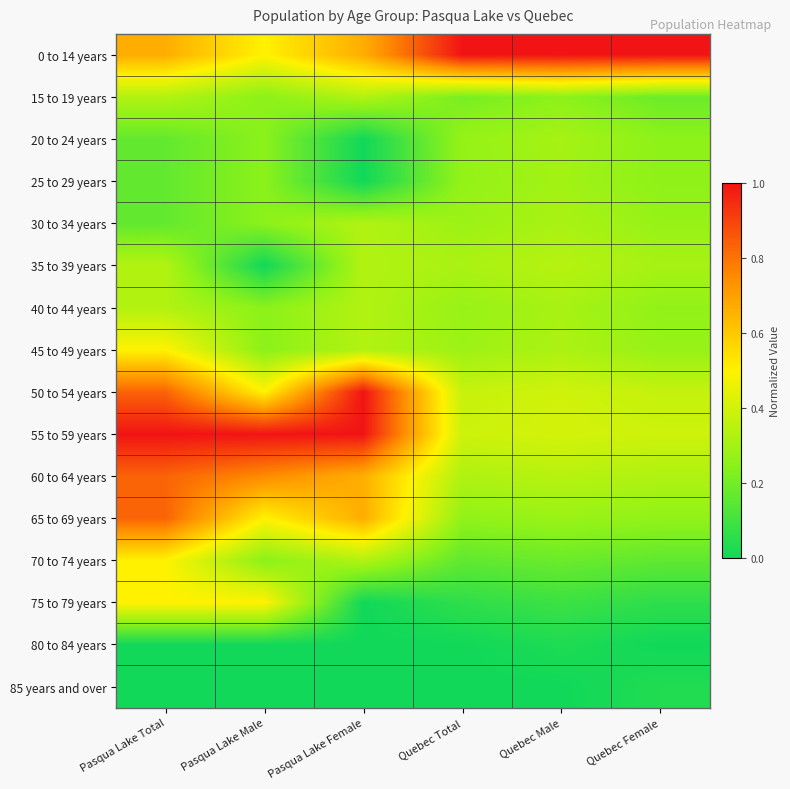

Reading right to left, list all the values displayed in this chart.

0 to 14 years: Quebec Female=1.0	Quebec Male=1.0	Quebec Total=1.0	Pasqua Lake Female=0.7	Pasqua Lake Male=0.5	Pasqua Lake Total=0.7
15 to 19 years: Quebec Female=0.2	Quebec Male=0.3	Quebec Total=0.2	Pasqua Lake Female=0.3	Pasqua Lake Male=0.2	Pasqua Lake Total=0.3
20 to 24 years: Quebec Female=0.3	Quebec Male=0.3	Quebec Total=0.3	Pasqua Lake Female=0.0	Pasqua Lake Male=0.2	Pasqua Lake Total=0.2
25 to 29 years: Quebec Female=0.3	Quebec Male=0.3	Quebec Total=0.3	Pasqua Lake Female=0.0	Pasqua Lake Male=0.2	Pasqua Lake Total=0.2
30 to 34 years: Quebec Female=0.3	Quebec Male=0.3	Quebec Total=0.3	Pasqua Lake Female=0.3	Pasqua Lake Male=0.2	Pasqua Lake Total=0.2
35 to 39 years: Quebec Female=0.3	Quebec Male=0.3	Quebec Total=0.3	Pasqua Lake Female=0.3	Pasqua Lake Male=0.0	Pasqua Lake Total=0.3
40 to 44 years: Quebec Female=0.3	Quebec Male=0.3	Quebec Total=0.3	Pasqua Lake Female=0.3	Pasqua Lake Male=0.2	Pasqua Lake Total=0.3
45 to 49 years: Quebec Female=0.3	Quebec Male=0.3	Quebec Total=0.3	Pasqua Lake Female=0.3	Pasqua Lake Male=0.2	Pasqua Lake Total=0.5
50 to 54 years: Quebec Female=0.4	Quebec Male=0.4	Quebec Total=0.4	Pasqua Lake Female=1.0	Pasqua Lake Male=0.5	Pasqua Lake Total=0.8
55 to 59 years: Quebec Female=0.4	Quebec Male=0.4	Quebec Total=0.4	Pasqua Lake Female=1.0	Pasqua Lake Male=1.0	Pasqua Lake Total=1.0
60 to 64 years: Quebec Female=0.3	Quebec Male=0.3	Quebec Total=0.3	Pasqua Lake Female=0.7	Pasqua Lake Male=0.8	Pasqua Lake Total=0.8
65 to 69 years: Quebec Female=0.3	Quebec Male=0.3	Quebec Total=0.3	Pasqua Lake Female=0.7	Pasqua Lake Male=0.5	Pasqua Lake Total=0.8
70 to 74 years: Quebec Female=0.2	Quebec Male=0.2	Quebec Total=0.2	Pasqua Lake Female=0.3	Pasqua Lake Male=0.2	Pasqua Lake Total=0.5
75 to 79 years: Quebec Female=0.1	Quebec Male=0.1	Quebec Total=0.1	Pasqua Lake Female=0.0	Pasqua Lake Male=0.5	Pasqua Lake Total=0.5
80 to 84 years: Quebec Female=0.0	Quebec Male=0.0	Quebec Total=0.0	Pasqua Lake Female=0.0	Pasqua Lake Male=0.0	Pasqua Lake Total=0.0
85 years and over: Quebec Female=0.0	Quebec Male=0.0	Quebec Total=0.0	Pasqua Lake Female=0.0	Pasqua Lake Male=0.0	Pasqua Lake Total=0.0